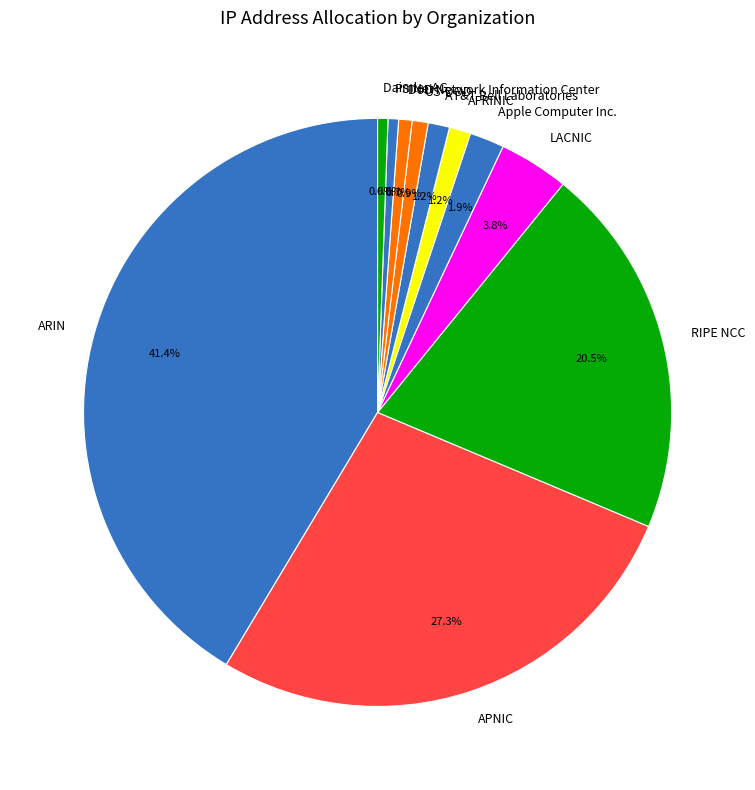

Does LACNIC represent more than half of the total?

No